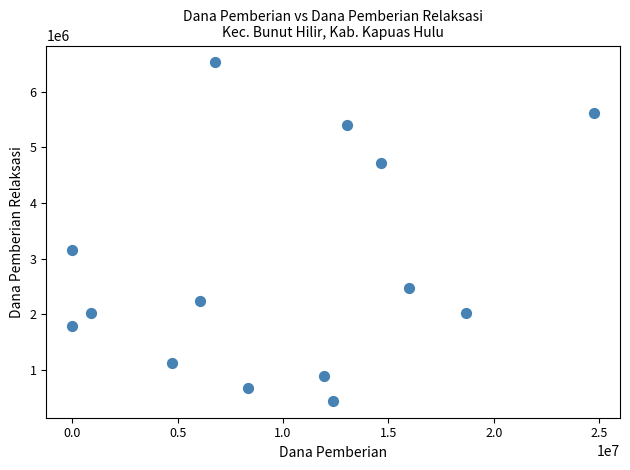

What Y value in the scatter plot is closest to 3487500?

3150000